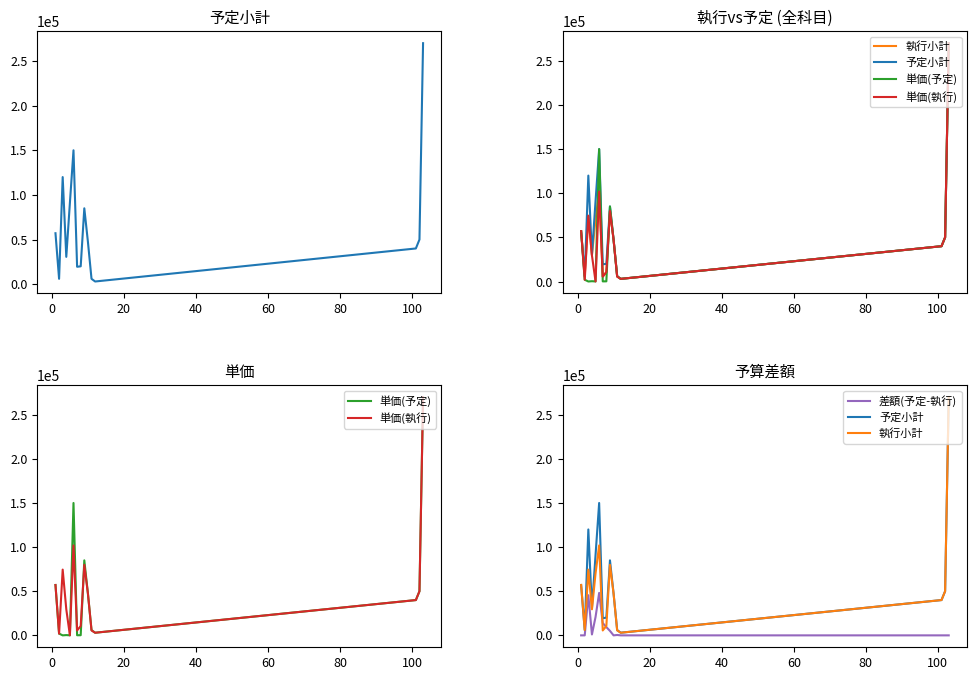

Which series has the widest spread of values?

単価(予定)